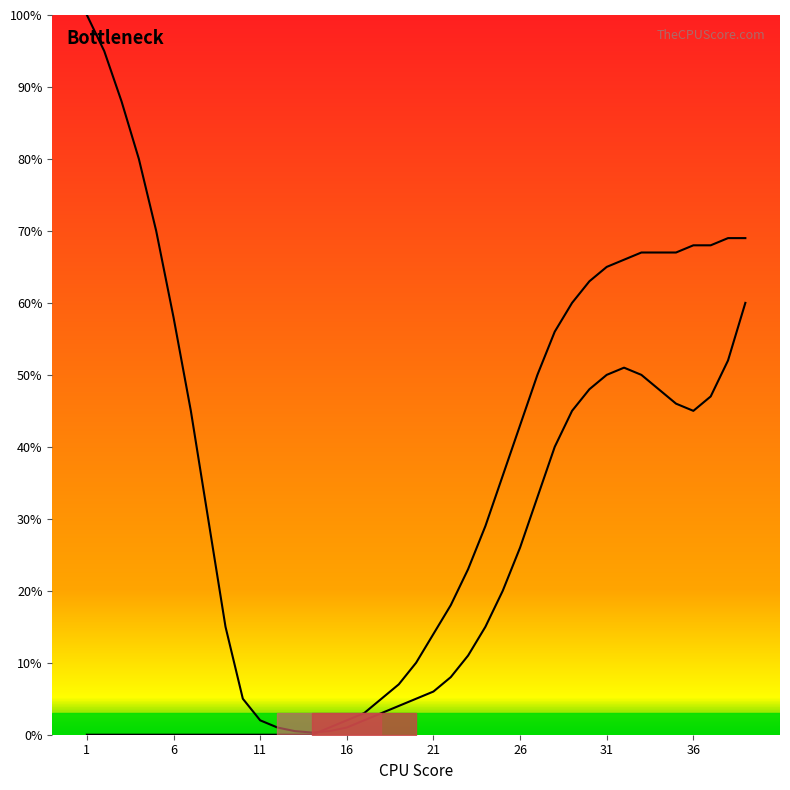

Reading left to right, extract all data points from this chart.

Bottleneck Left: 100.0	95.0	88.0	80.0	70.0	58.0	45.0	30.0	15.0	5.0	2.0	1.0	0.5	0.3	0.5	1.0	2.0	3.0	4.0	5.0	6.0	8.0	11.0	15.0	20.0	26.0	33.0	40.0	45.0	48.0	50.0	51.0	50.0	48.0	46.0	45.0	47.0	52.0	60.0
Bottleneck Right: 0.0	0.0	0.0	0.0	0.0	0.0	0.0	0.0	0.0	0.0	0.0	0.0	0.0	0.0	1.0	2.0	3.0	5.0	7.0	10.0	14.0	18.0	23.0	29.0	36.0	43.0	50.0	56.0	60.0	63.0	65.0	66.0	67.0	67.0	67.0	68.0	68.0	69.0	69.0